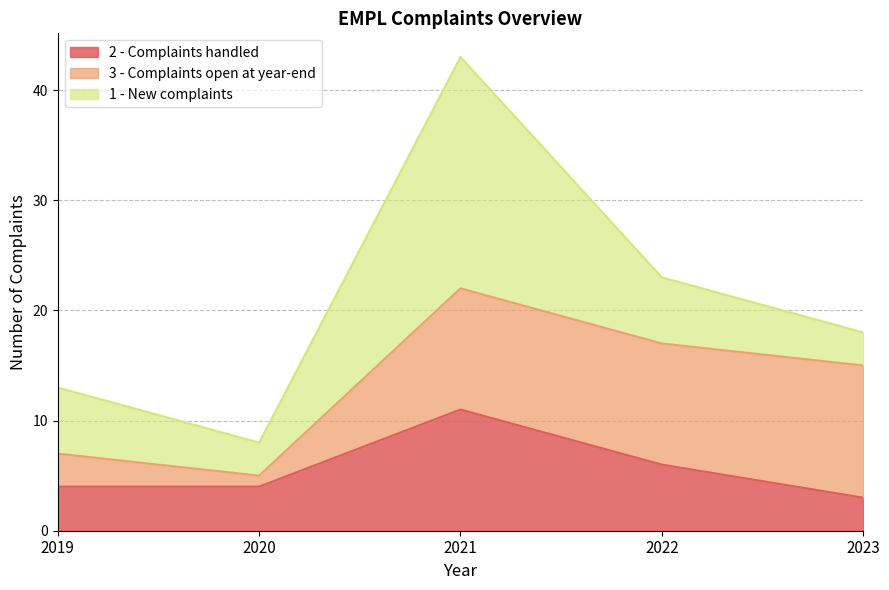

Rank the series by their maximum value, from highest to lowest.

1 - New complaints, 3 - Complaints open at year-end, 2 - Complaints handled